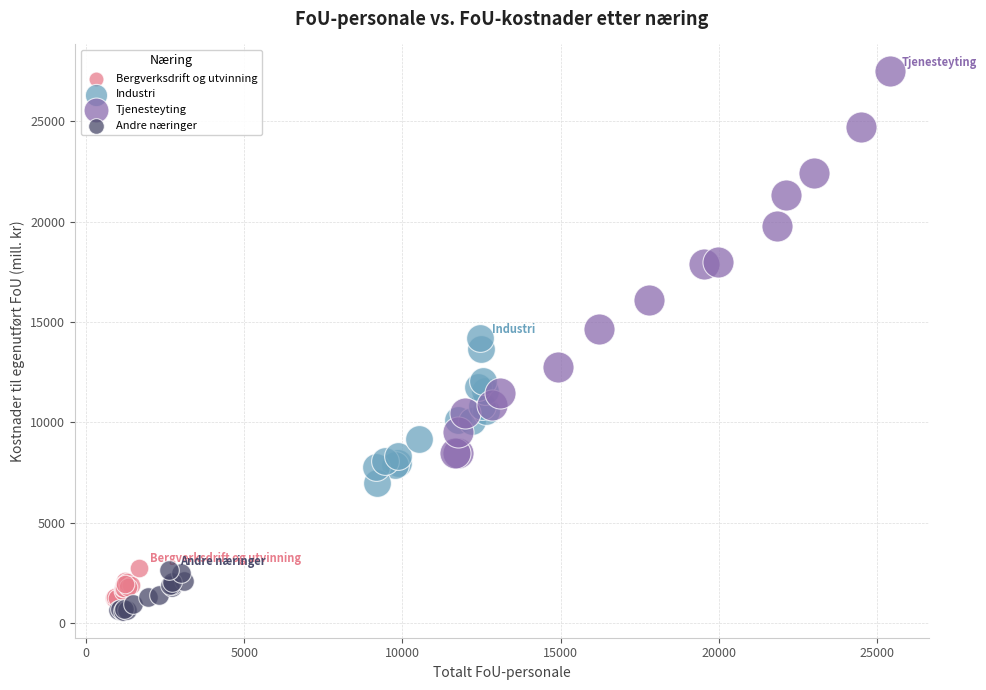

Which series contains the highest Y value?

Tjenesteyting